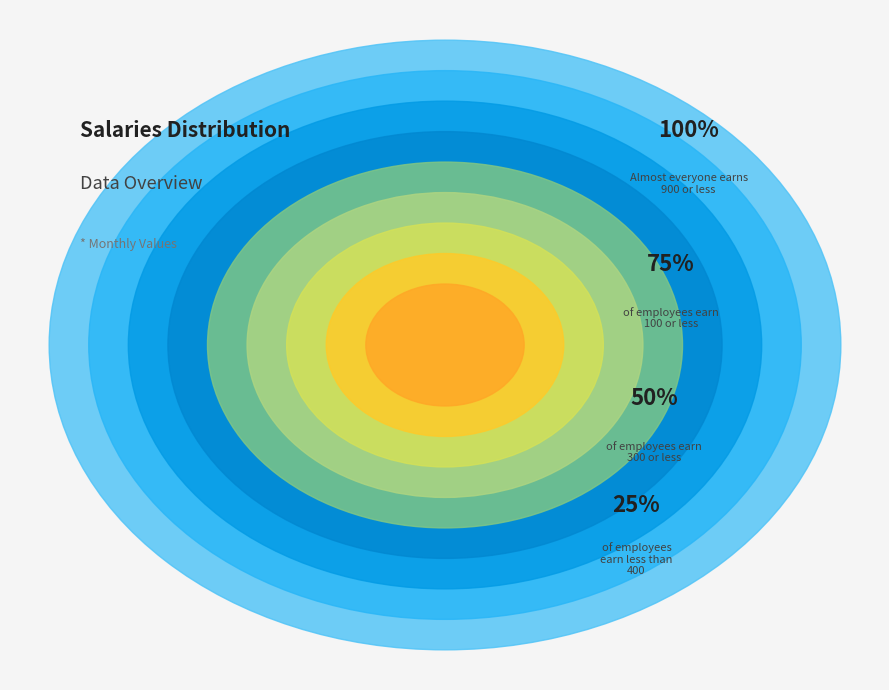

Does 2 account for over 50% of the chart?

No